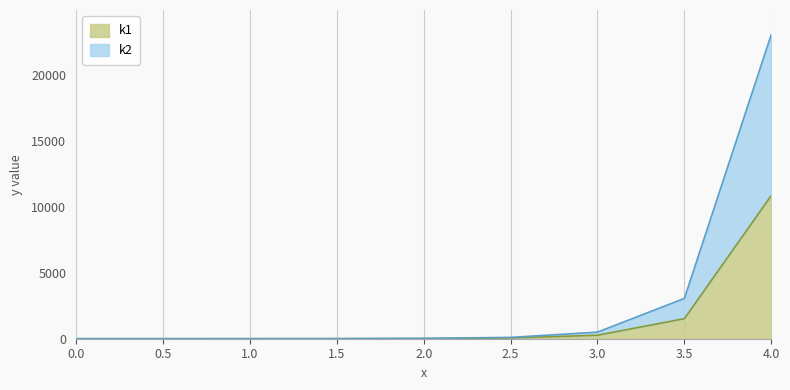

What is the value of the k2 point at the 7th from the left?

500.4